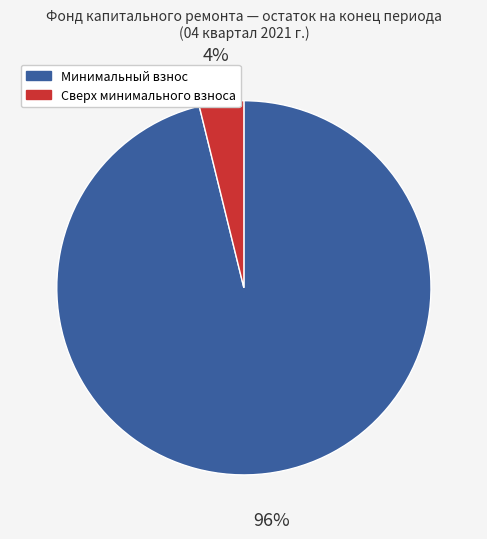

Is the sum of Сверх минимального взноса and Минимальный взнос greater than half?

Yes